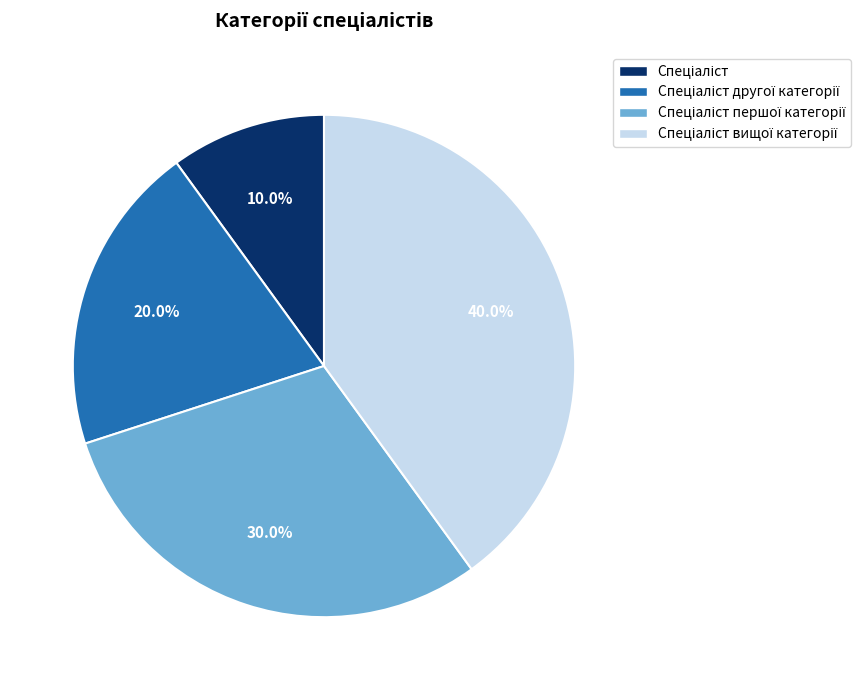

Is there any slice that represents more than half of the pie?

No